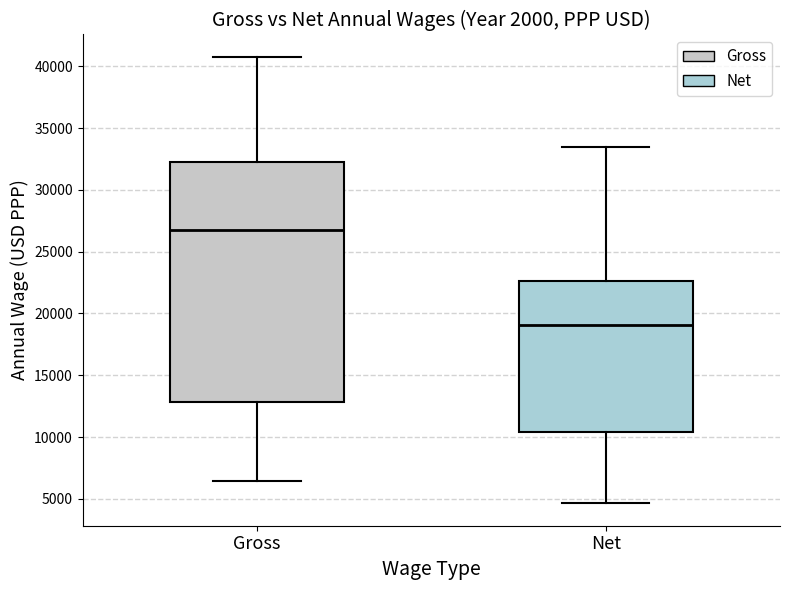

Which box's median line is the lowest?

Net